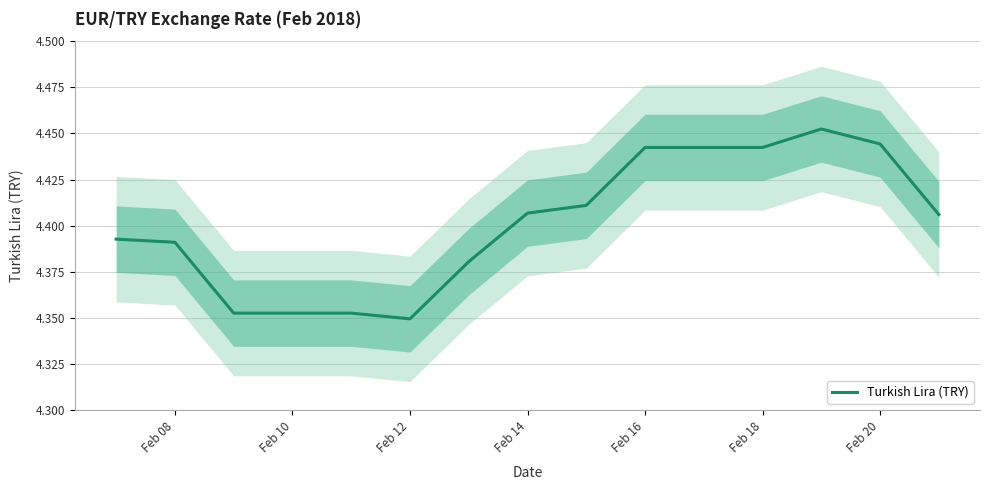

True or false: Turkish Lira (TRY) has a value of 1.2 at Feb 20.

False